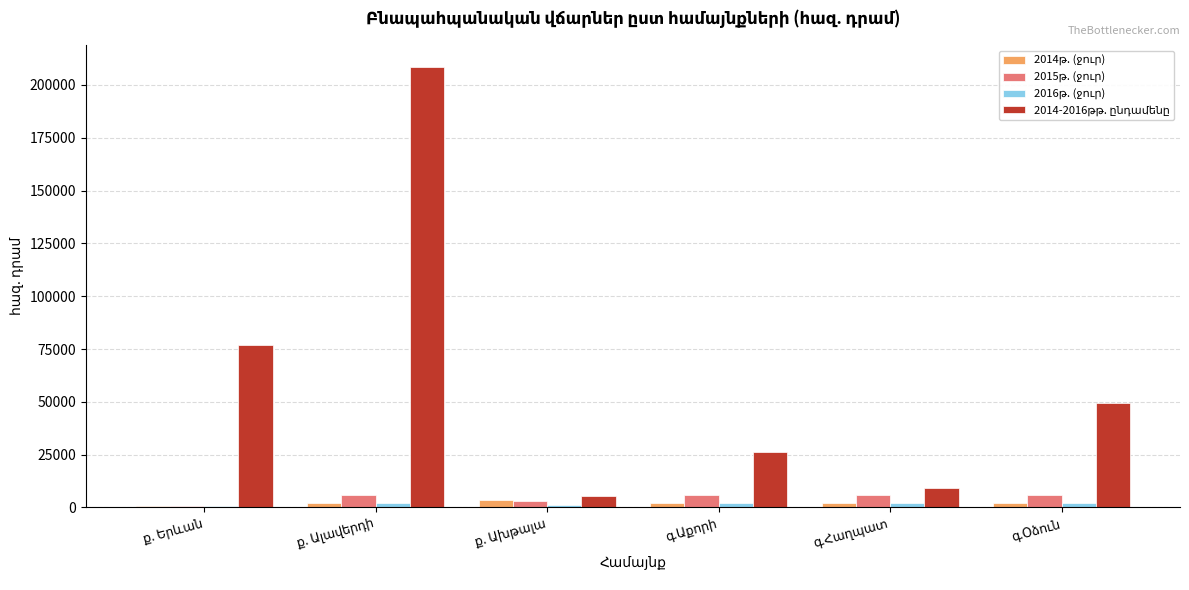

Reading left to right, extract all data points from this chart.

2014թ. (ջուր): 825.5	1979.2	3744.3	1979.2	1979.2	1979.2
2015թ. (ջուր): 480.6	5816.6	2995.3	5816.6	5816.6	5816.6
2016թ. (ջուր): 489.9	2152.9	1073.3	2152.9	2152.9	2152.9
2014-2016թթ. ընդամենը: 76760.1	208412.1	5476.8	26275.8	9057.1	49632.1